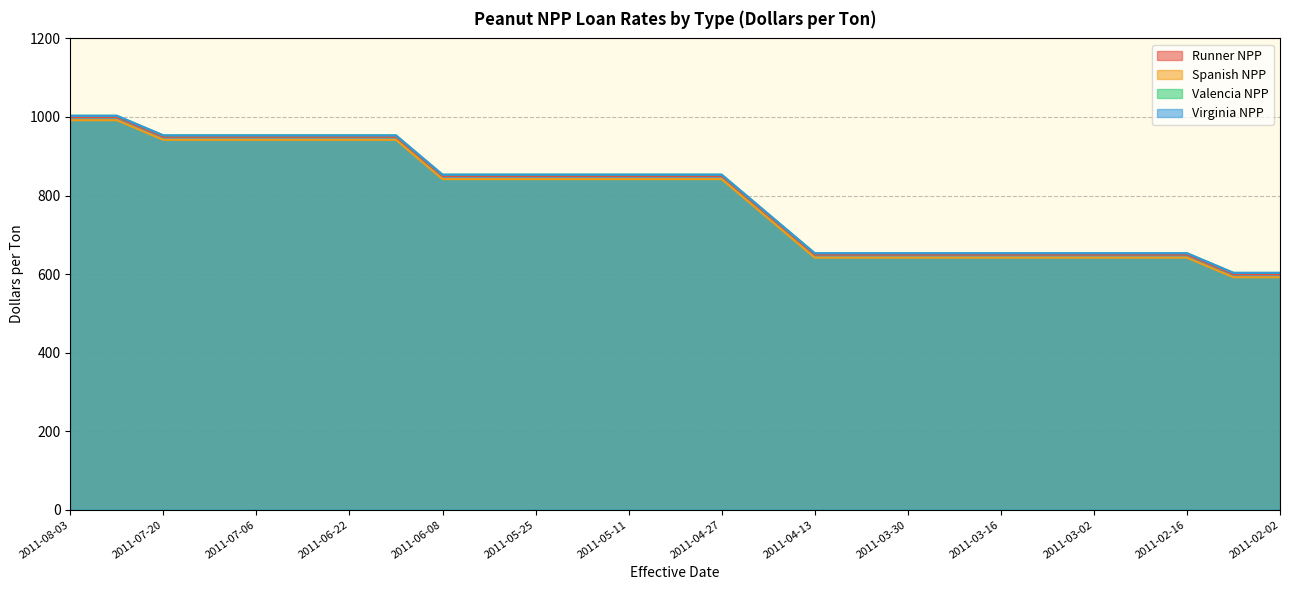

Reading left to right, what are all the values shown in this chart?

Runner NPP: 2011-08-03=991.7	2011-07-27=991.7	2011-07-20=941.7	2011-07-13=941.7	2011-07-06=941.7	2011-06-29=941.7	2011-06-22=941.7	2011-06-15=941.7	2011-06-08=841.7	2011-06-01=841.7	2011-05-25=841.7	2011-05-18=841.7	2011-05-11=841.7	2011-05-04=841.7	2011-04-27=841.7	2011-04-20=741.7	2011-04-13=641.7	2011-04-06=641.7	2011-03-30=641.7	2011-03-23=641.7	2011-03-16=641.7	2011-03-09=641.7	2011-03-02=641.7	2011-02-23=641.7	2011-02-16=641.7	2011-02-09=591.7	2011-02-02=591.7
Spanish NPP: 2011-08-03=999.5	2011-07-27=999.5	2011-07-20=949.5	2011-07-13=949.5	2011-07-06=949.5	2011-06-29=949.5	2011-06-22=949.5	2011-06-15=949.5	2011-06-08=849.5	2011-06-01=849.5	2011-05-25=849.5	2011-05-18=849.5	2011-05-11=849.5	2011-05-04=849.5	2011-04-27=849.5	2011-04-20=749.5	2011-04-13=649.5	2011-04-06=649.5	2011-03-30=649.5	2011-03-23=649.5	2011-03-16=649.5	2011-03-09=649.5	2011-03-02=649.5	2011-02-23=649.5	2011-02-16=649.5	2011-02-09=599.5	2011-02-02=599.5
Valencia NPP: 2011-08-03=1003.1	2011-07-27=1003.1	2011-07-20=953.1	2011-07-13=953.1	2011-07-06=953.1	2011-06-29=953.1	2011-06-22=953.1	2011-06-15=953.1	2011-06-08=853.1	2011-06-01=853.1	2011-05-25=853.1	2011-05-18=853.1	2011-05-11=853.1	2011-05-04=853.1	2011-04-27=853.1	2011-04-20=753.1	2011-04-13=653.1	2011-04-06=653.1	2011-03-30=653.1	2011-03-23=653.1	2011-03-16=653.1	2011-03-09=653.1	2011-03-02=653.1	2011-02-23=653.1	2011-02-16=653.1	2011-02-09=603.1	2011-02-02=603.1
Virginia NPP: 2011-08-03=1003.1	2011-07-27=1003.1	2011-07-20=953.1	2011-07-13=953.1	2011-07-06=953.1	2011-06-29=953.1	2011-06-22=953.1	2011-06-15=953.1	2011-06-08=853.1	2011-06-01=853.1	2011-05-25=853.1	2011-05-18=853.1	2011-05-11=853.1	2011-05-04=853.1	2011-04-27=853.1	2011-04-20=753.1	2011-04-13=653.1	2011-04-06=653.1	2011-03-30=653.1	2011-03-23=653.1	2011-03-16=653.1	2011-03-09=653.1	2011-03-02=653.1	2011-02-23=653.1	2011-02-16=653.1	2011-02-09=603.1	2011-02-02=603.1